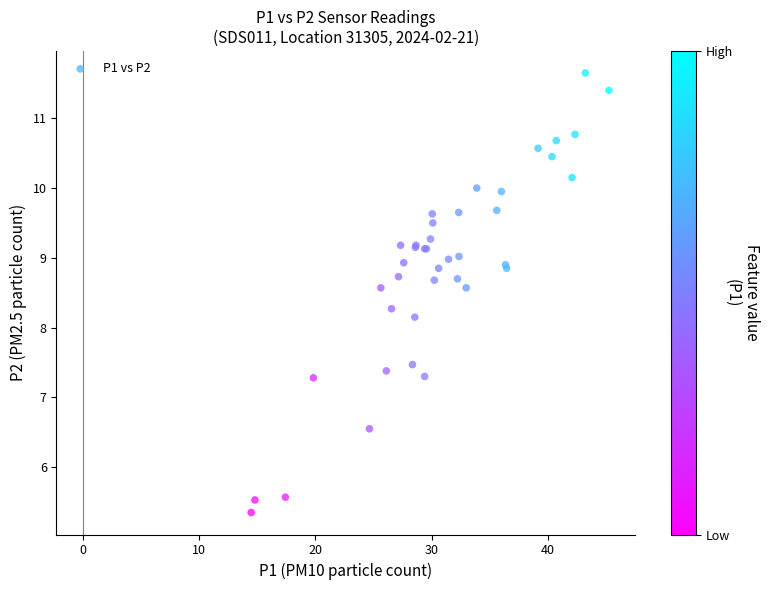

What Y value in the scatter plot is closest to 8?

8.2